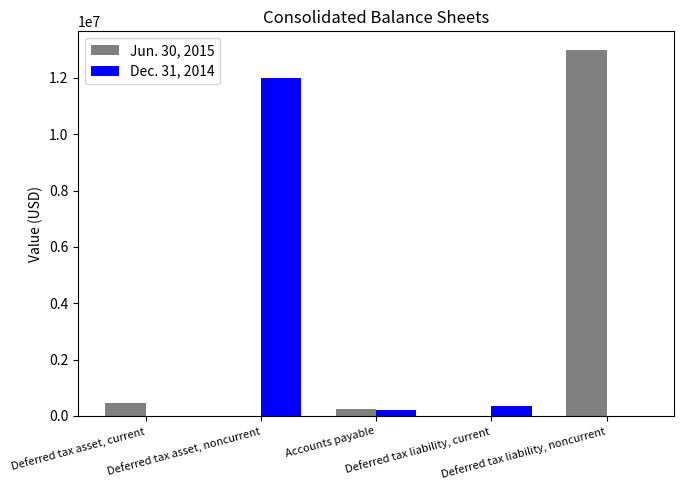

True or false: Dec. 31, 2014 has a value of 339276 at Deferred tax liability, current.

True